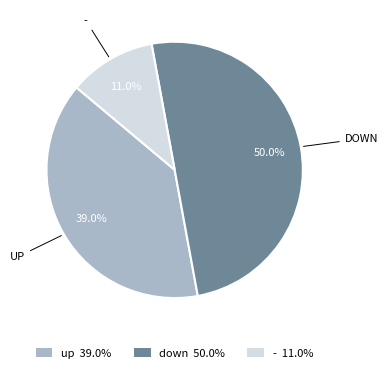

Count the number of slices in the pie.

3